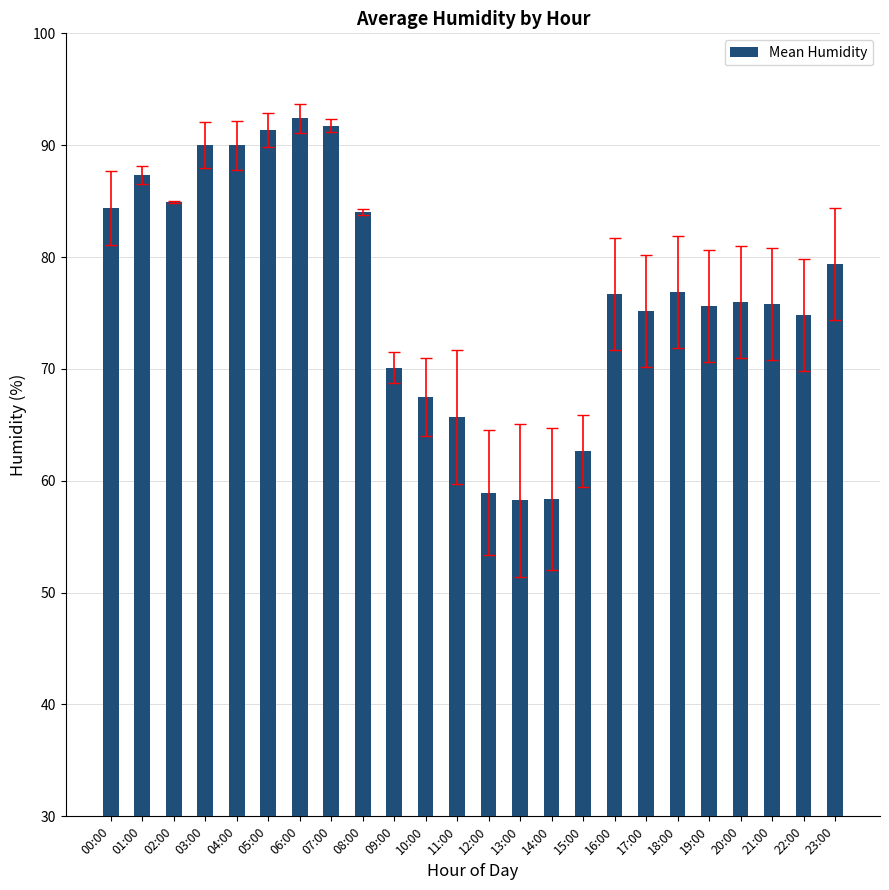

Does the chart contain any negative values?

No